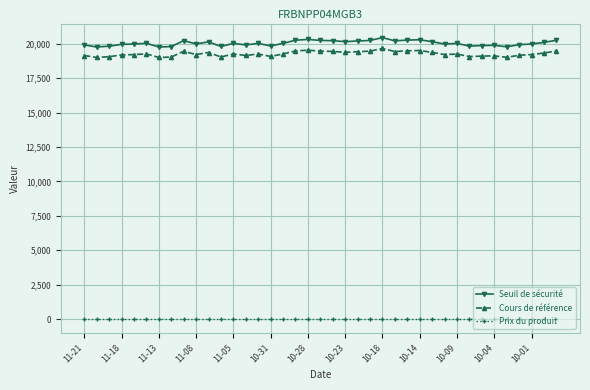

What is the sum of all Cours de référence values?

751556.3